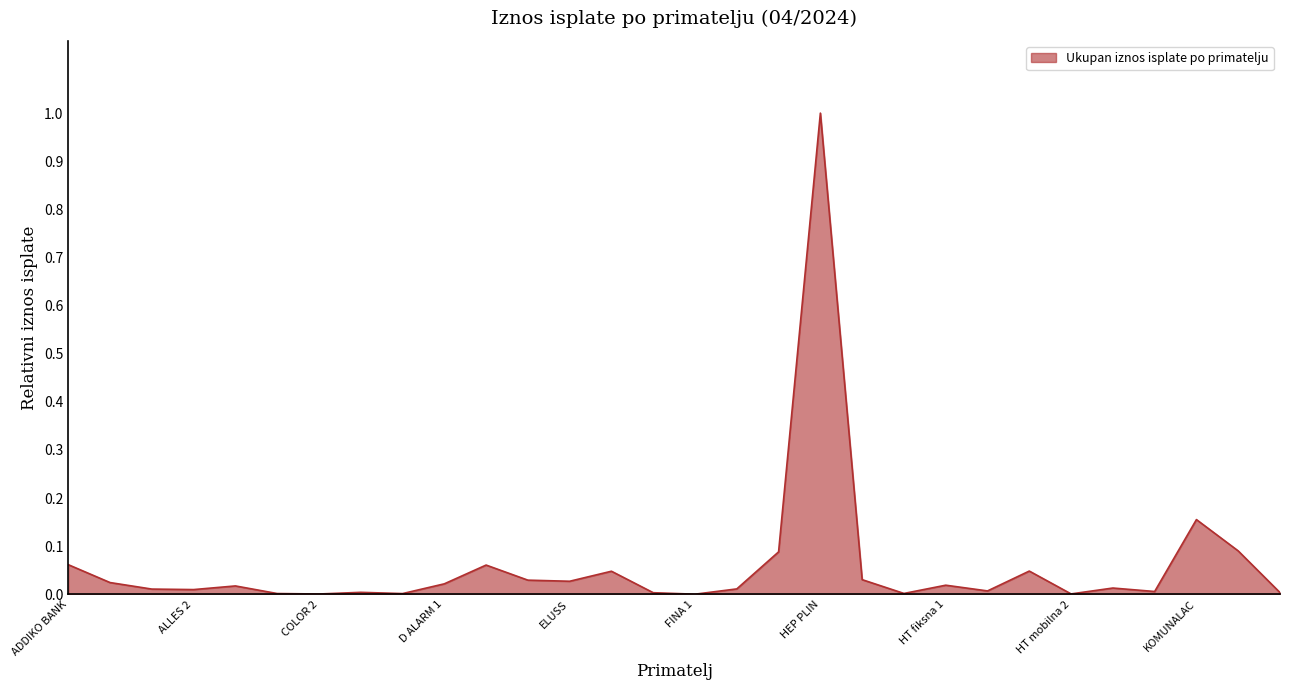

What is the greatest value displayed?

1.0